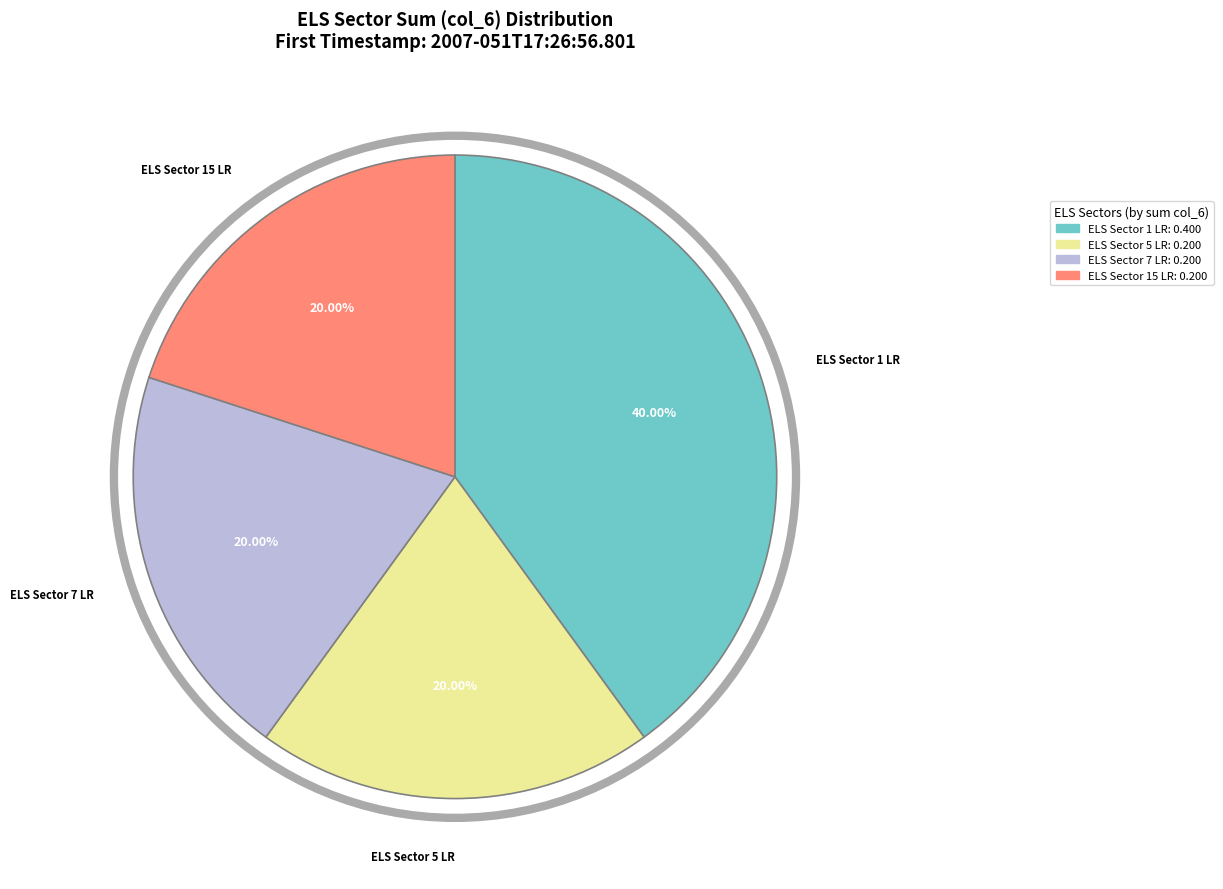

Combined, do ELS Sector 1 LR and ELS Sector 7 LR account for over 50%?

Yes